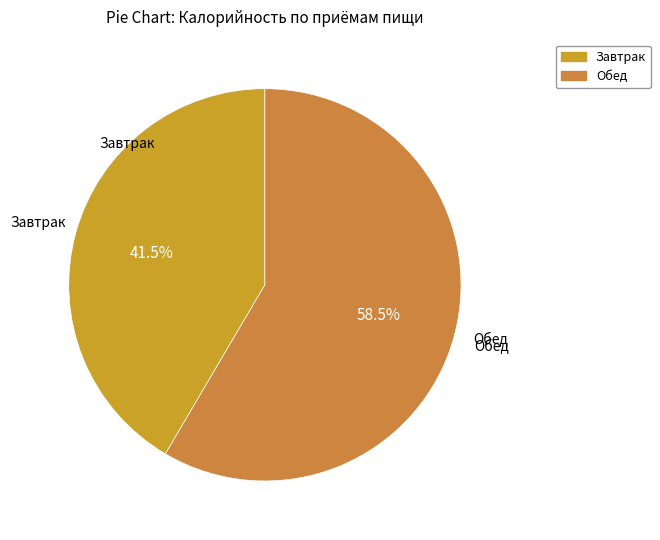

Which category accounts for the majority?

Обед